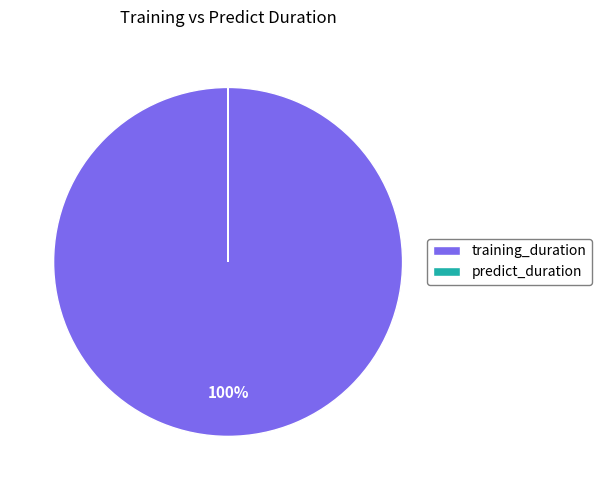

The training_duration slice represents 100% of the pie. True or false?

True